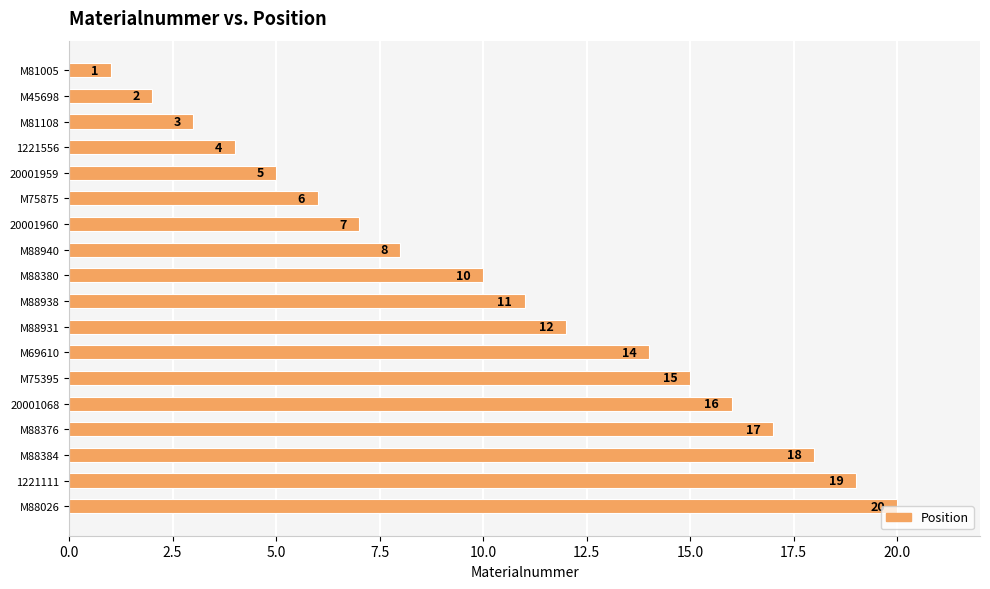

What is the label of the 7th bar from the bottom?

M69610